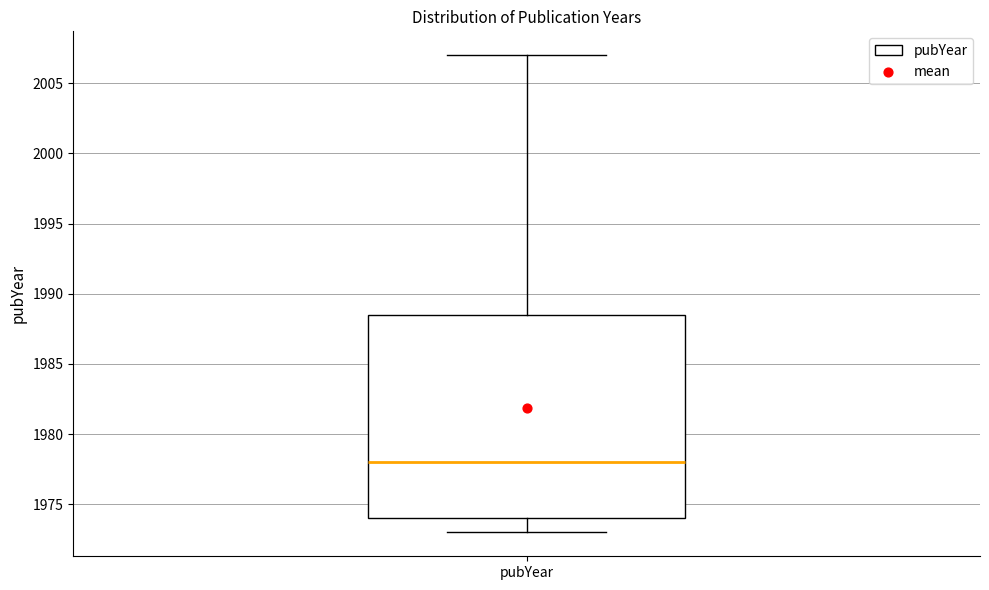

Where is the upper edge of the box for pubYear on the y-axis? The values are not printed on the chart, so give them approximately, as read against the axis.

1988.5